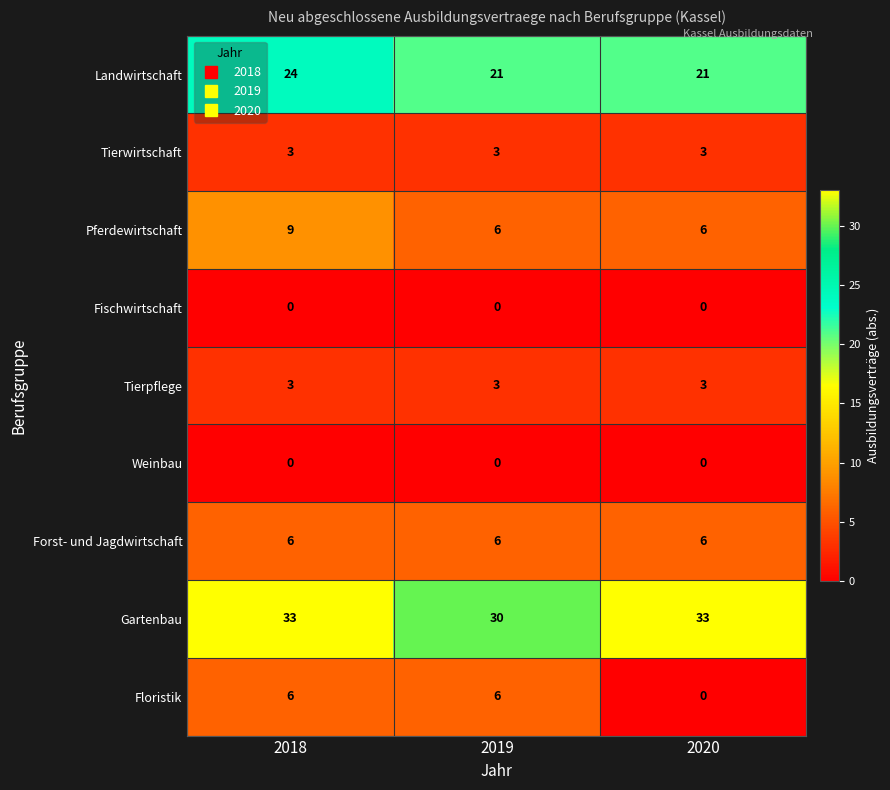

The value of Forst- und Jagdwirtschaft at 2020 is 6. True or false?

True